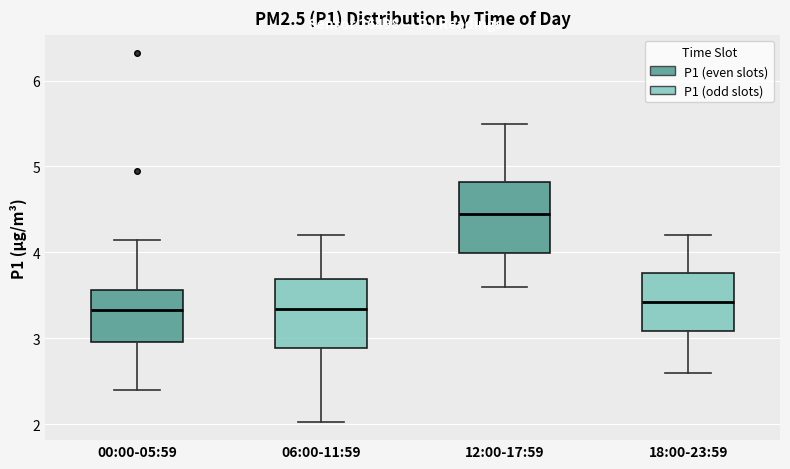

Reading left to right, transcribe this box plot: for each box, give where its median line is, the range the box spans, and where its two whiskers end, as read against the y-axis. The values are not printed on the chart, so give them approximately, as read against the axis.

00:00-05:59: median 3.3, box 3.0 to 3.6, whiskers 2.4 to 4.2
06:00-11:59: median 3.3, box 2.9 to 3.7, whiskers 2.0 to 4.2
12:00-17:59: median 4.5, box 4.0 to 4.8, whiskers 3.6 to 5.5
18:00-23:59: median 3.4, box 3.1 to 3.8, whiskers 2.6 to 4.2